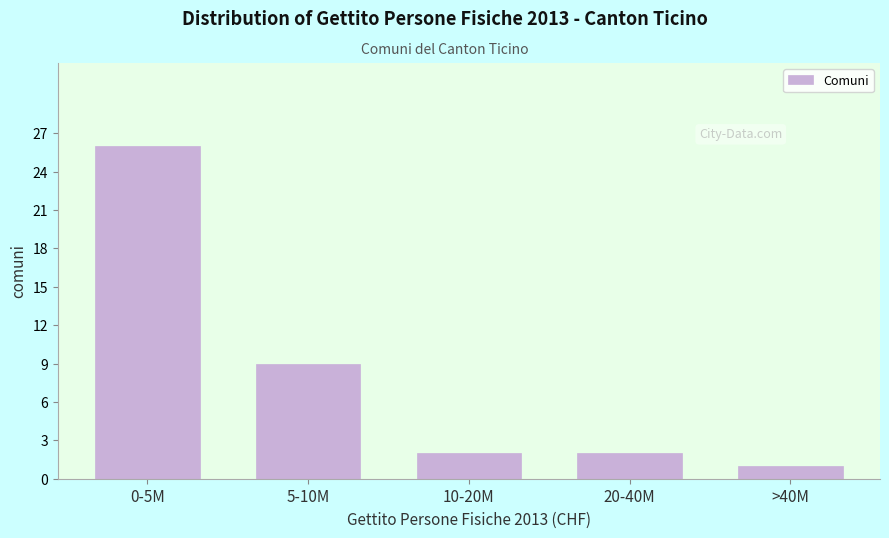

Reading left to right, extract all data points from this chart.

26	9	2	2	1